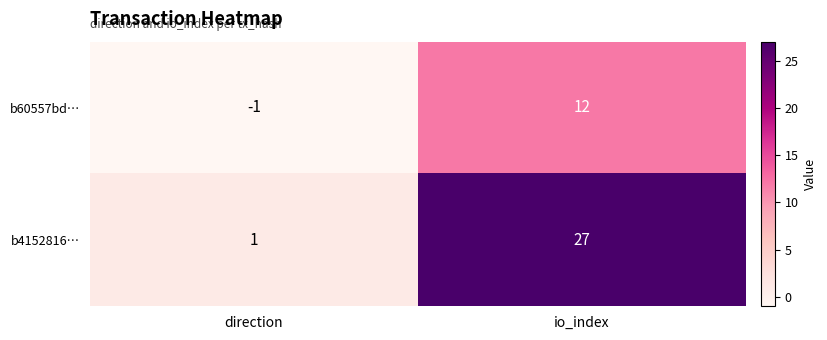

Rank the series by their maximum value, from lowest to highest.

b60557bd…, b4152816…